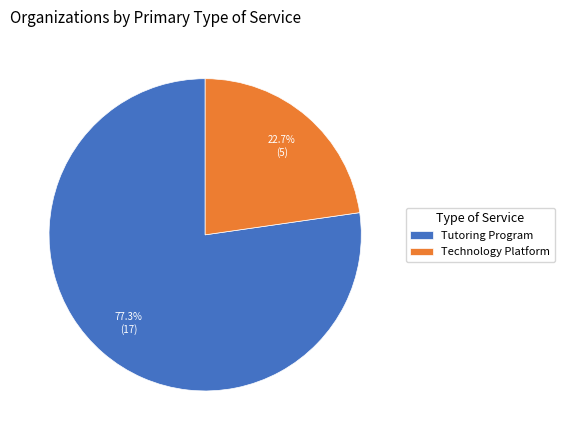

What percentage is the Tutoring Program slice, to the nearest percent?

77%